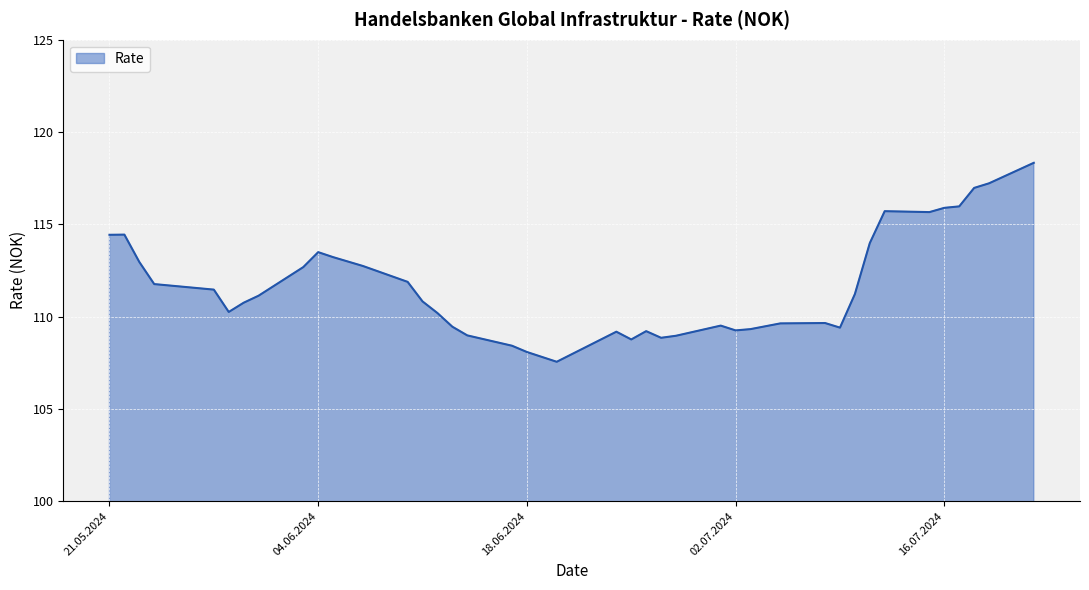

At which label does the data first exceed 111?

21.05.2024